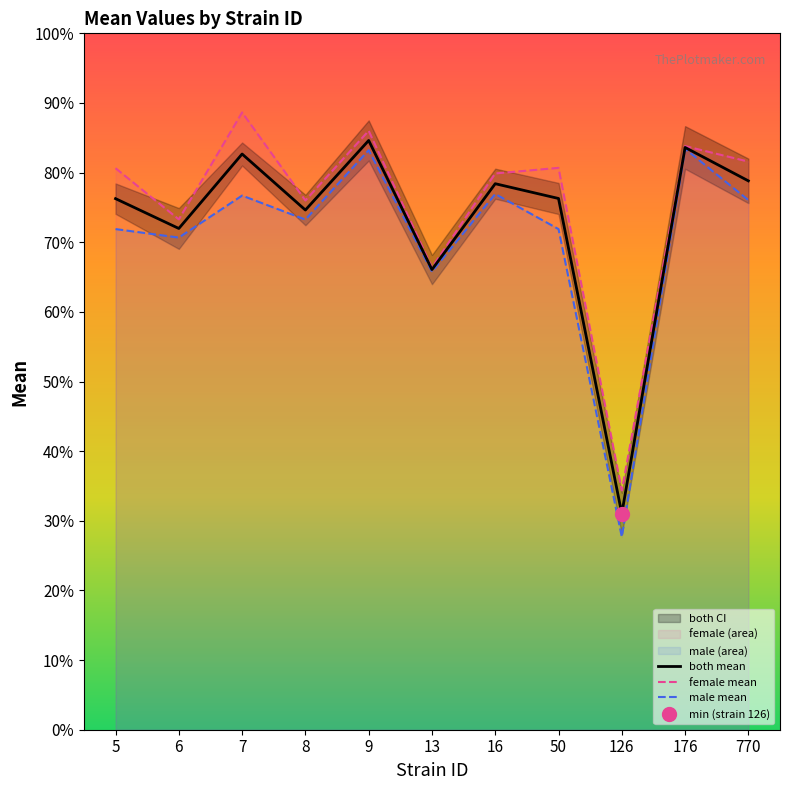

What is the lowest value of the both mean series?

31.0